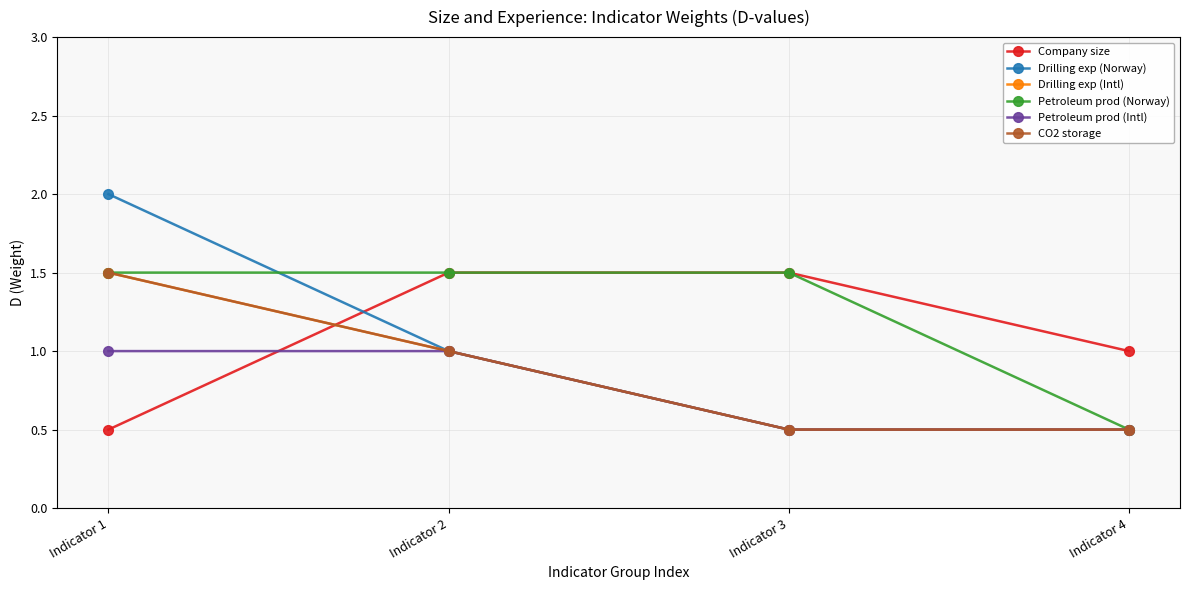

Is this an area chart (filled region under the line)?

No